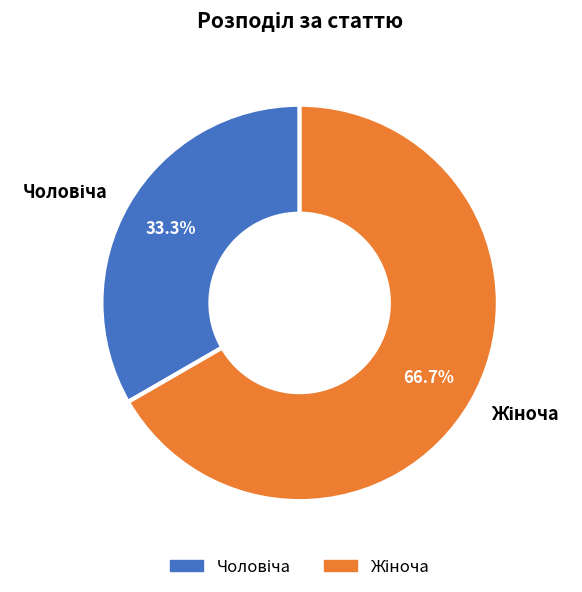

Is there any slice that represents more than half of the pie?

Yes